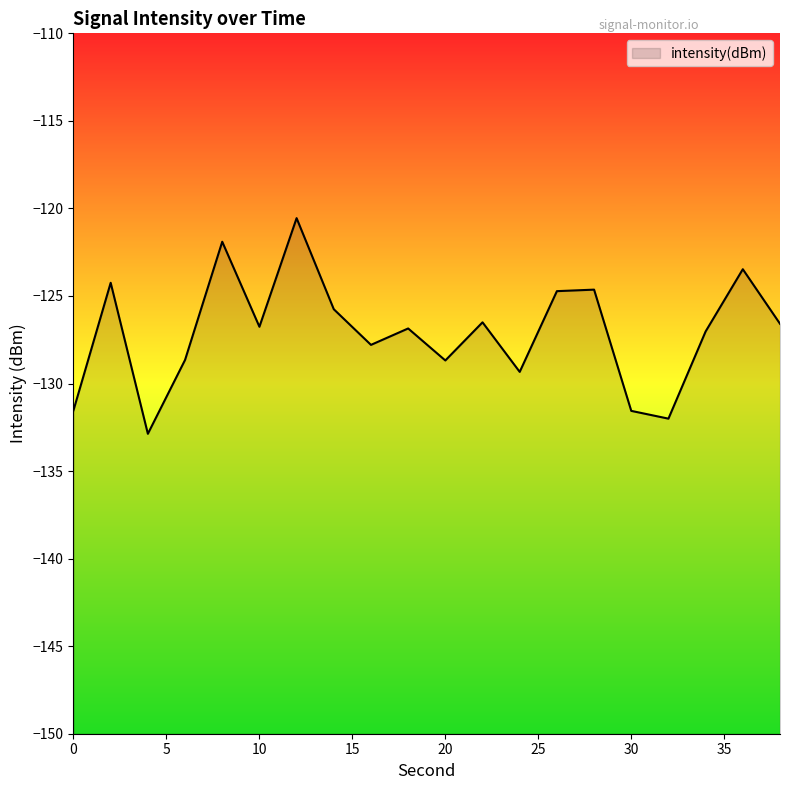

List the labels in order of value, smallest first.

4, 32, 30, 0, 24, 20, 6, 16, 34, 18, 10, 38, 22, 14, 26, 28, 2, 36, 8, 12